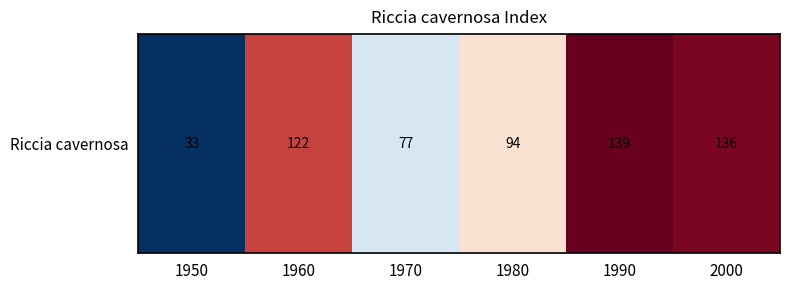

At which category does the chart reach its minimum across all series?

1950